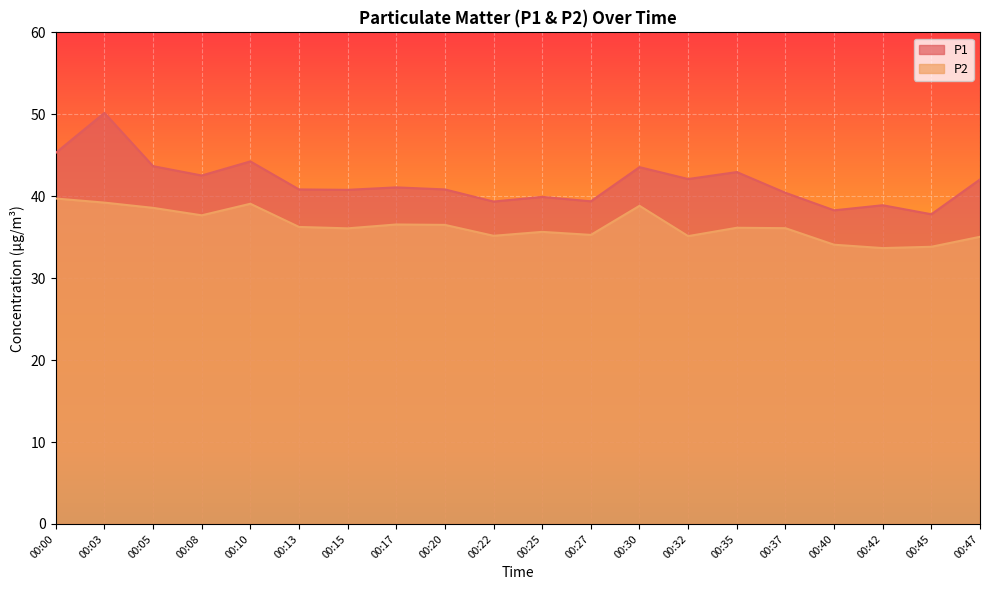

The value of P2 at 00:30 is 38.8. True or false?

True